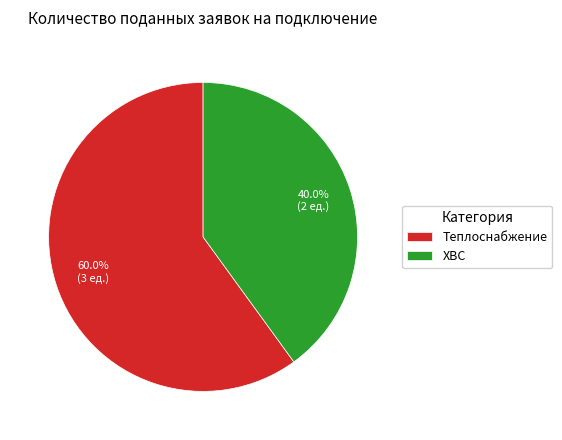

Which category has the biggest portion of the pie?

Теплоснабжение